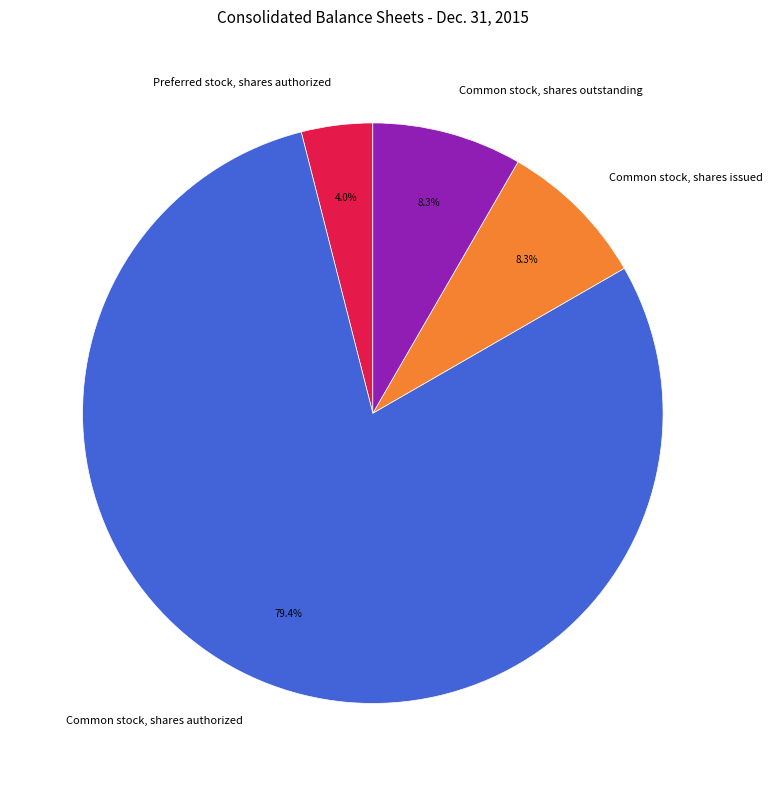

Does any single category account for the majority?

Yes